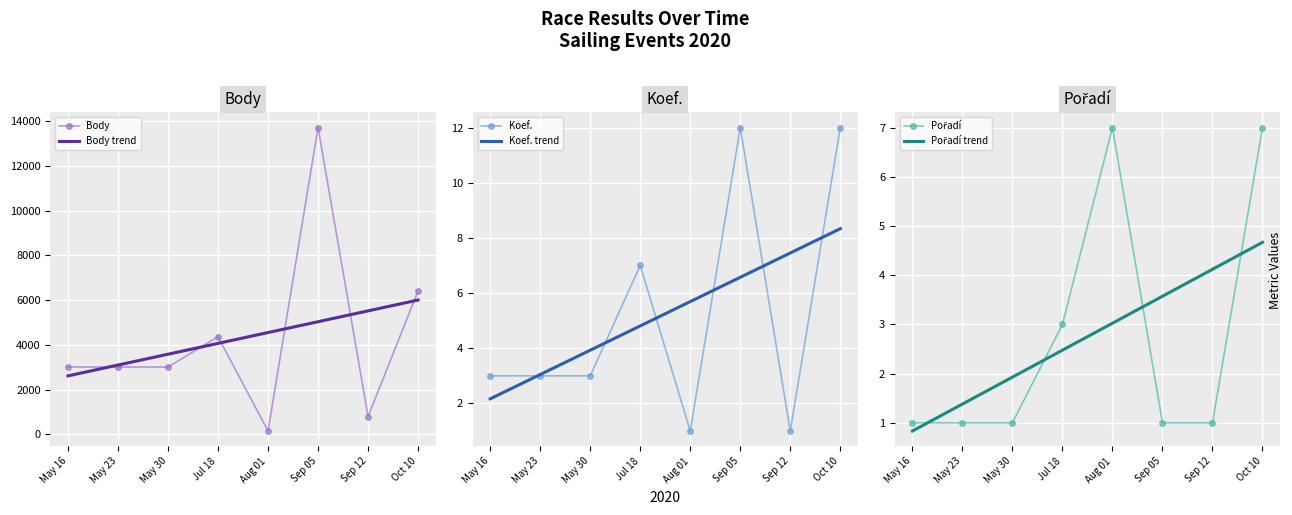

What is the label of the 2nd point from the right?

Sep 12